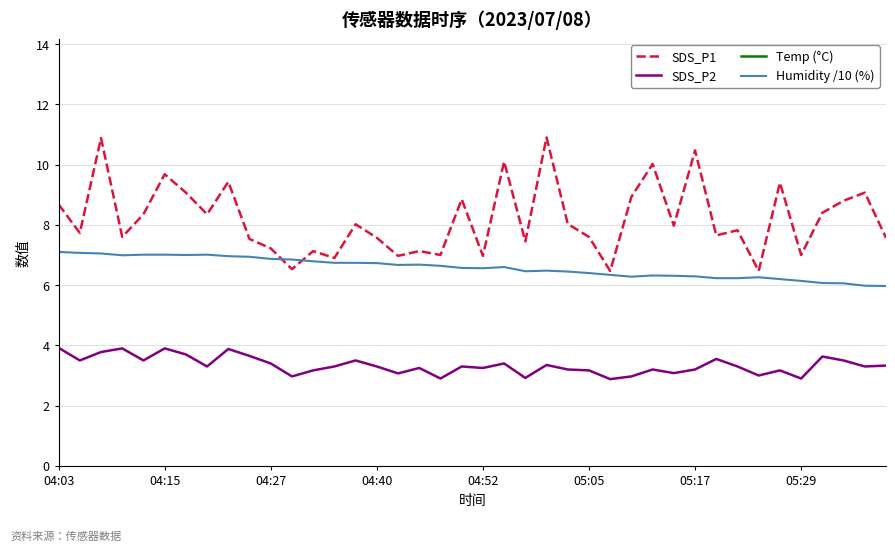

True or false: SDS_P2 and Humidity /10 (%) intersect in this chart.

False